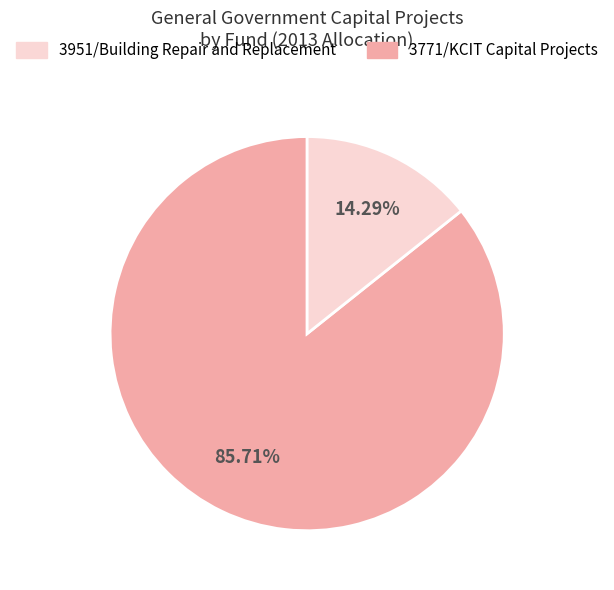

To the nearest percent, what is the average slice percentage?

50%